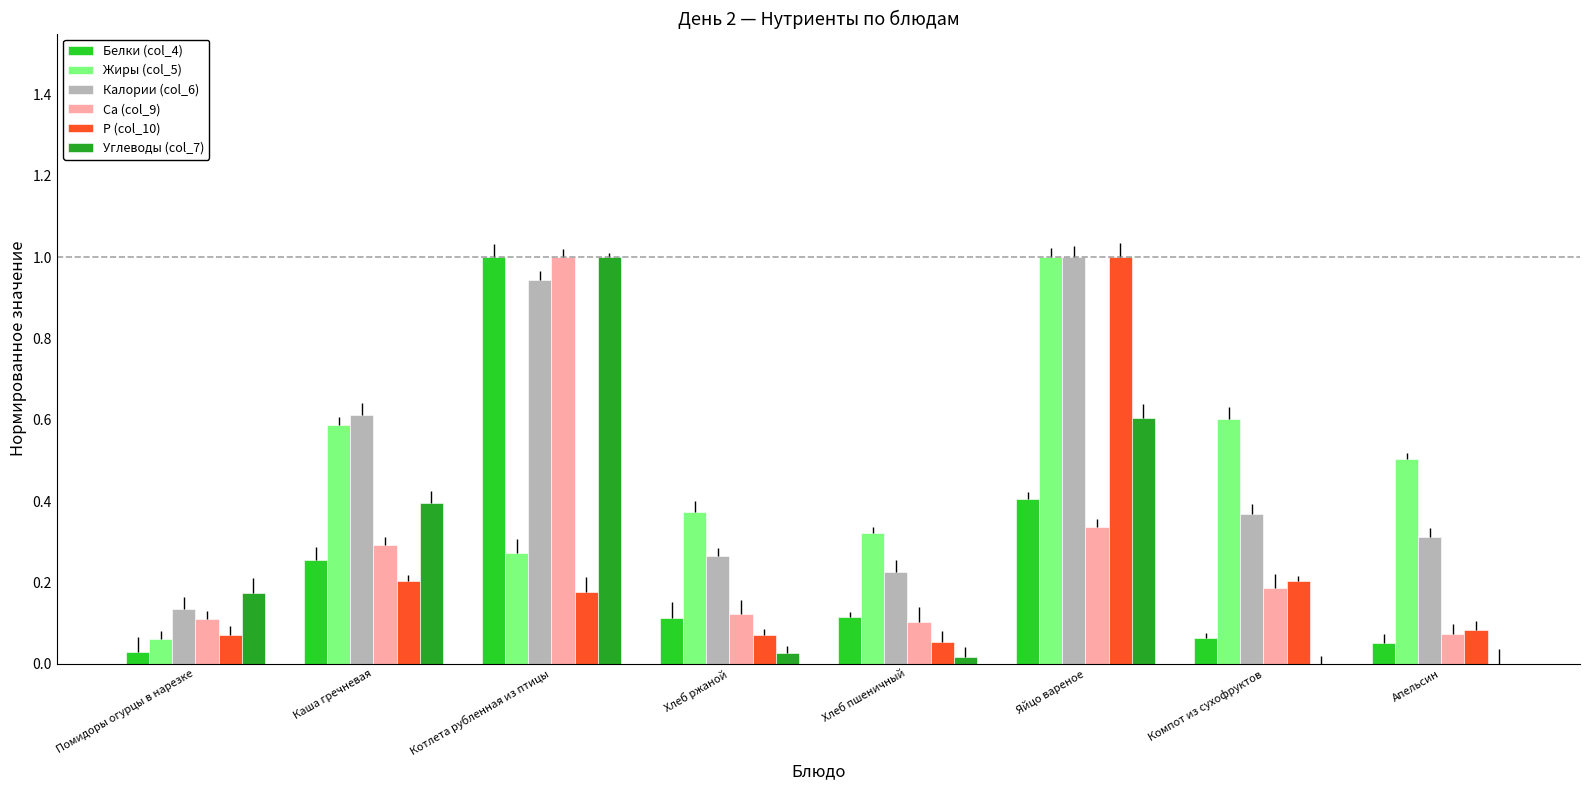

Does the chart contain any negative values?

No